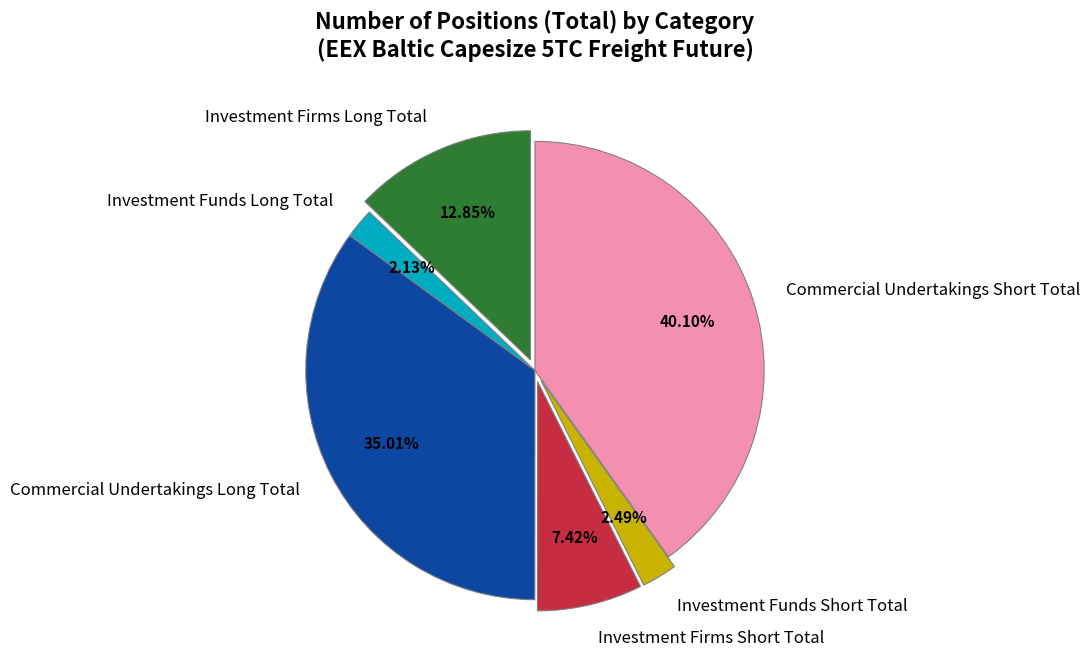

What is the total percentage of Commercial Undertakings Long Total and Investment Firms Short Total?

42.4%